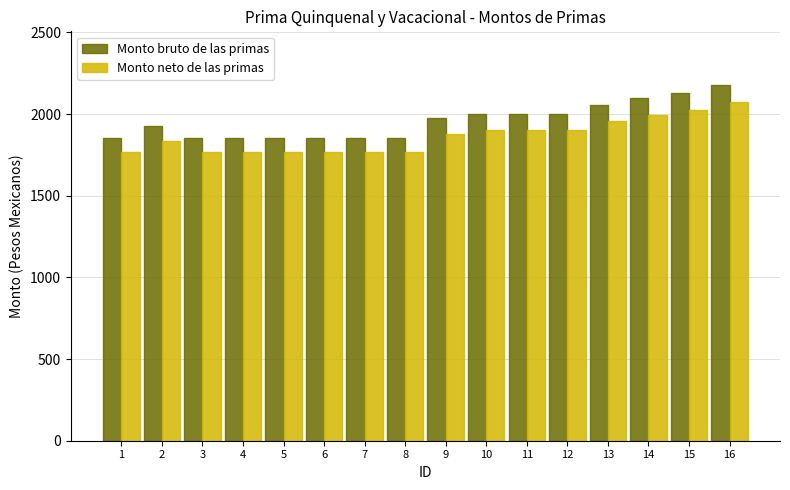

Which series has the largest total across all categories?

Monto bruto de las primas